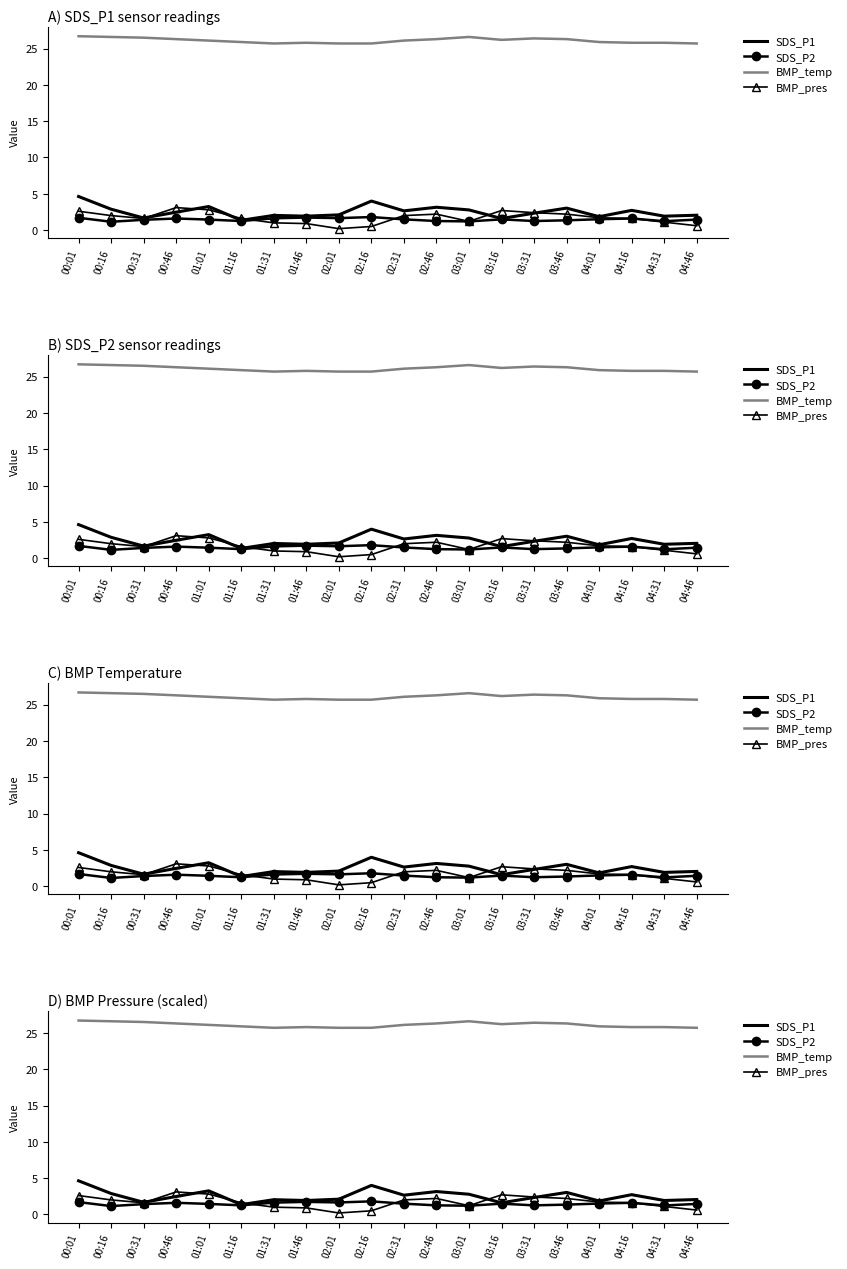

What is the sum of all BMP_temp values?

522.1